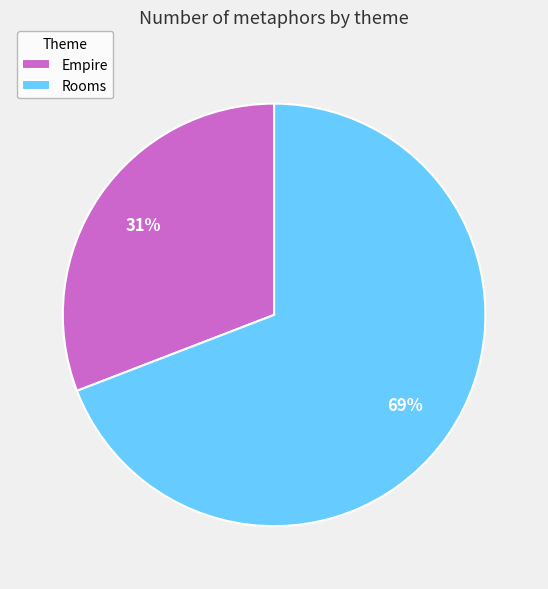

What is the ratio of the value at Rooms to the value at Empire?

2.2